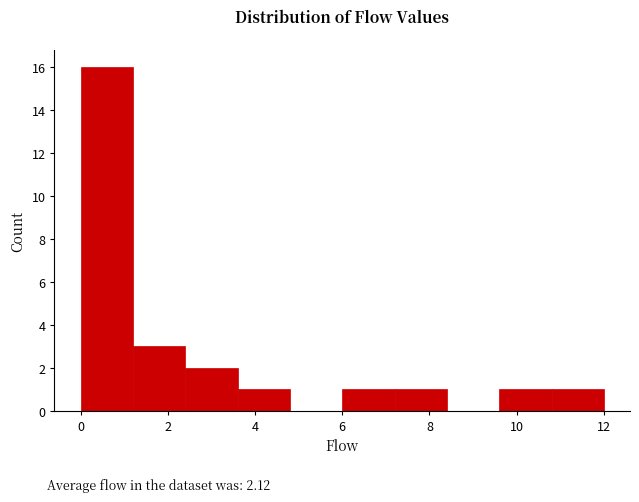

Reading left to right, transcribe this chart: for each bar, give the range it covers on the x-axis and its height. The values are not printed on the chart, so give them approximately, as read against the axis.

0.0 to 1.2: 16
1.2 to 2.4: 3
2.4 to 3.6: 2
3.6 to 4.8: 1
4.8 to 6.0: 0
6.0 to 7.2: 1
7.2 to 8.4: 1
8.4 to 9.6: 0
9.6 to 10.8: 1
10.8 to 12.0: 1